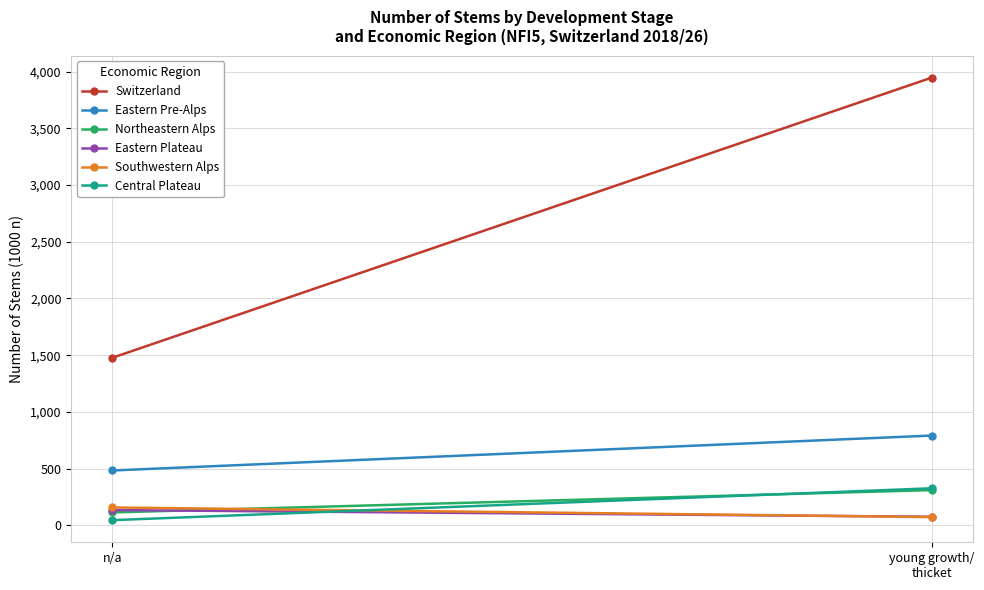

Rank the series at young growth/
thicket from lowest to highest value.

Southwestern Alps, Eastern Plateau, Northeastern Alps, Central Plateau, Eastern Pre-Alps, Switzerland